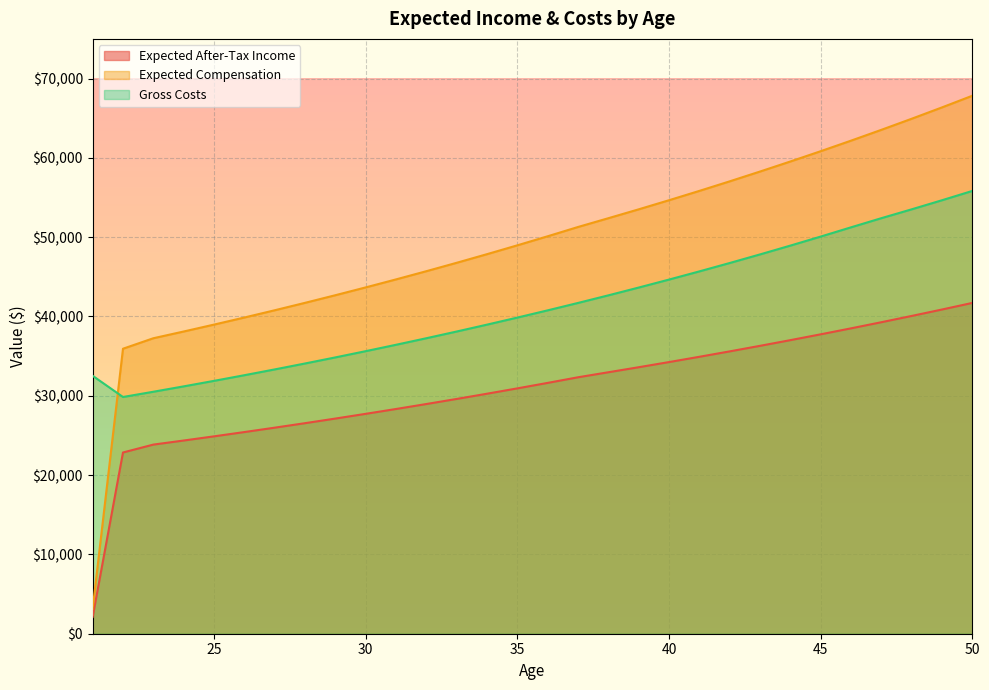

What is the difference between the second highest and minimum values in the Gross Costs series?

24805.0